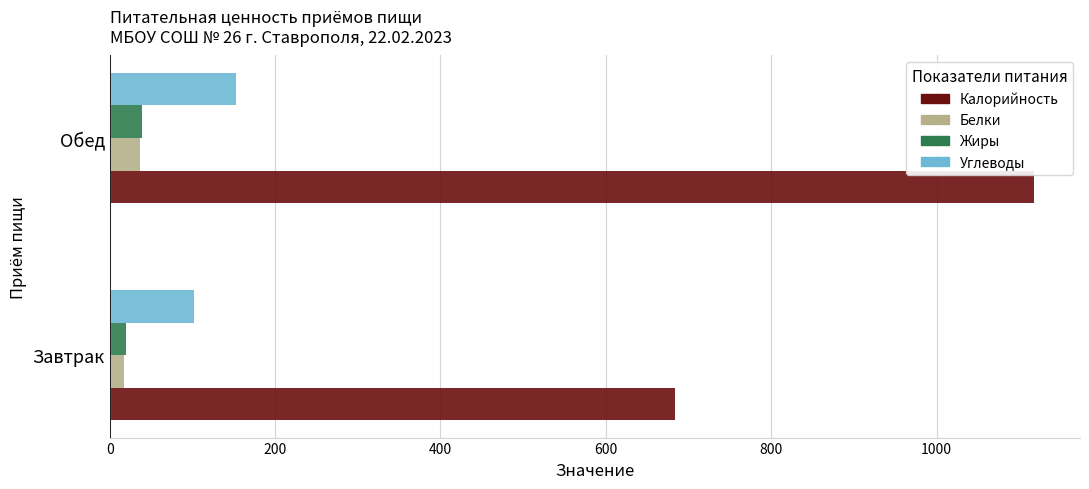

What is the sum of all Жиры values?

59.7